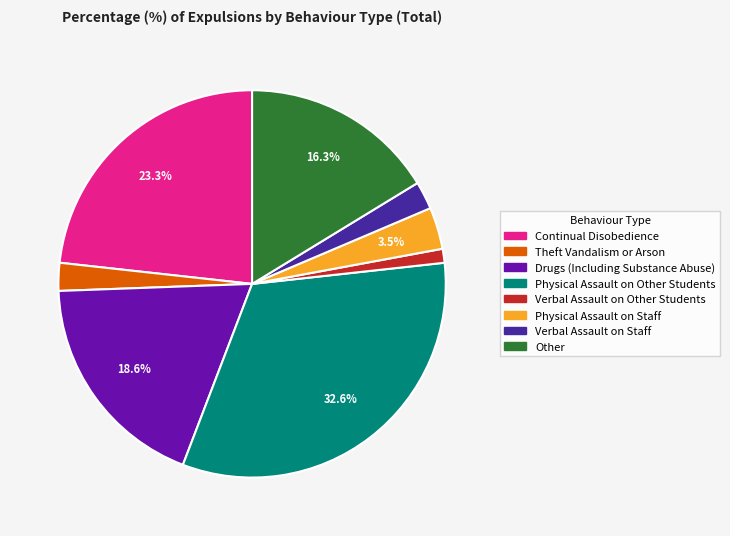

Does any single category account for the majority?

No